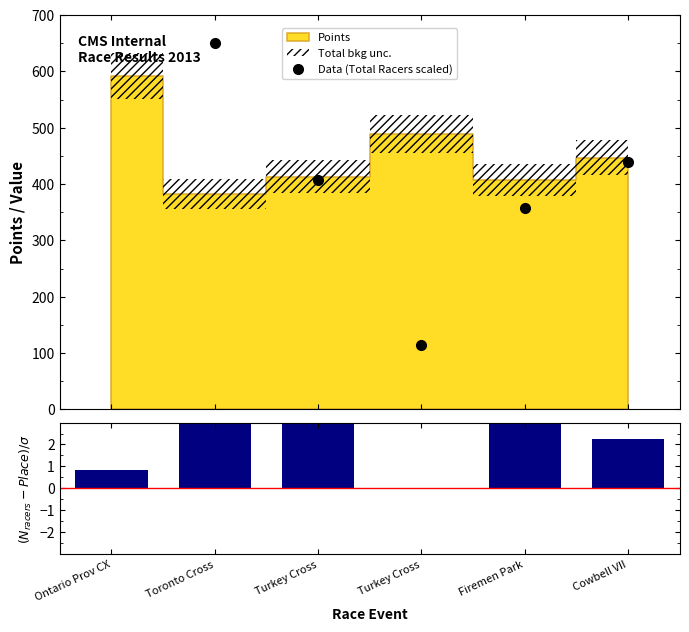

Where is Data (Total Racers scaled) nearest to the value 438?

Cowbell VII